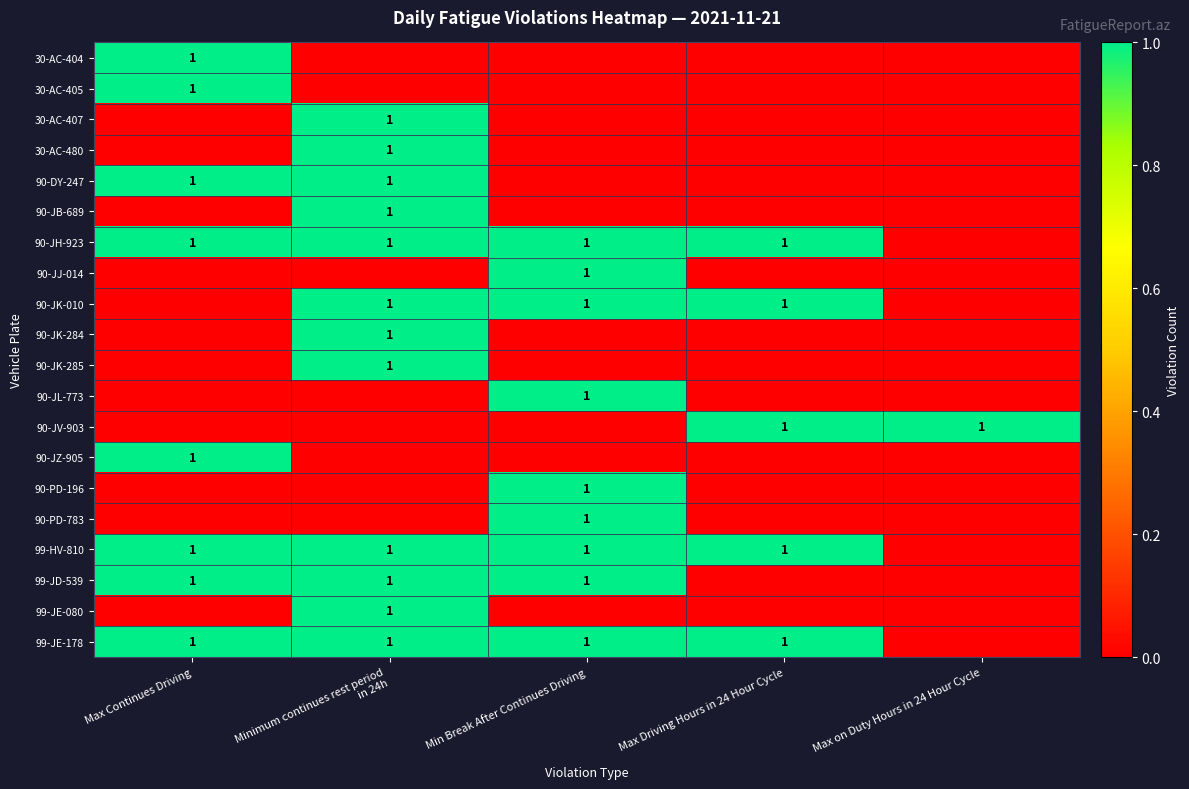

Is it true that 90-PD-783 equals 0 at Min Break After Continues Driving?

False